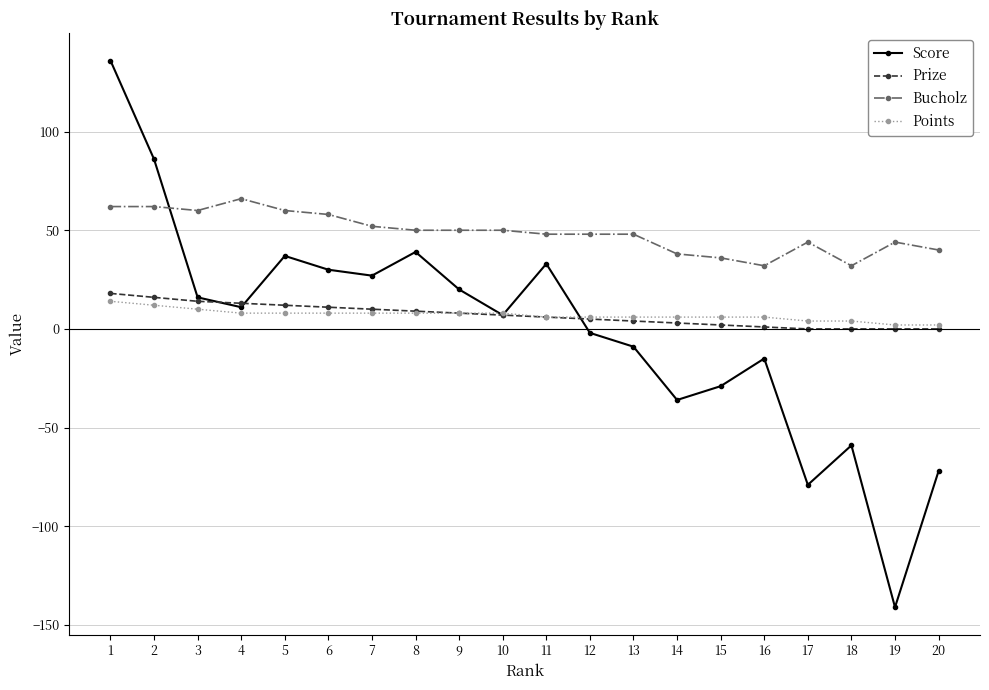

What is the difference between the maximum and minimum values in the Bucholz series?

34